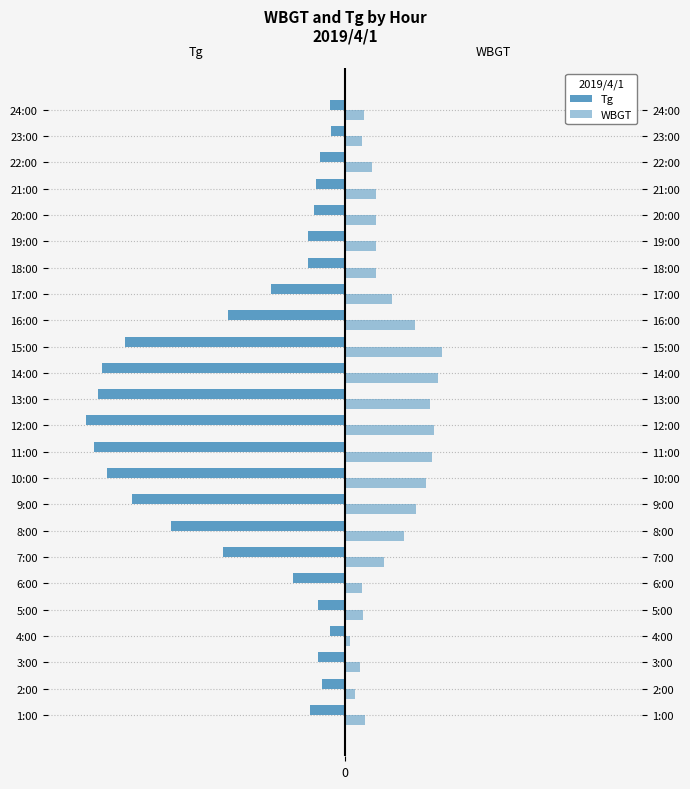

The WBGT series shows 2.3 at 8:00. True or false?

False